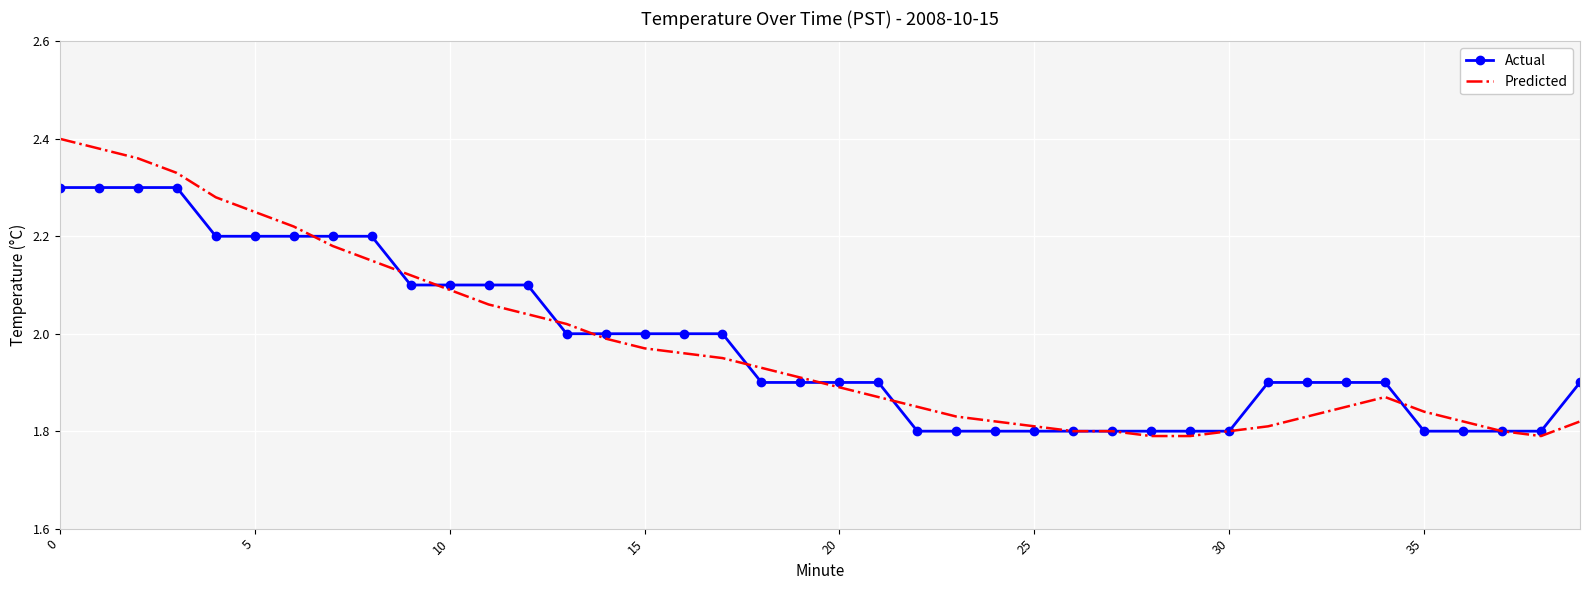

What are all the series names shown in the legend?

Actual, Predicted